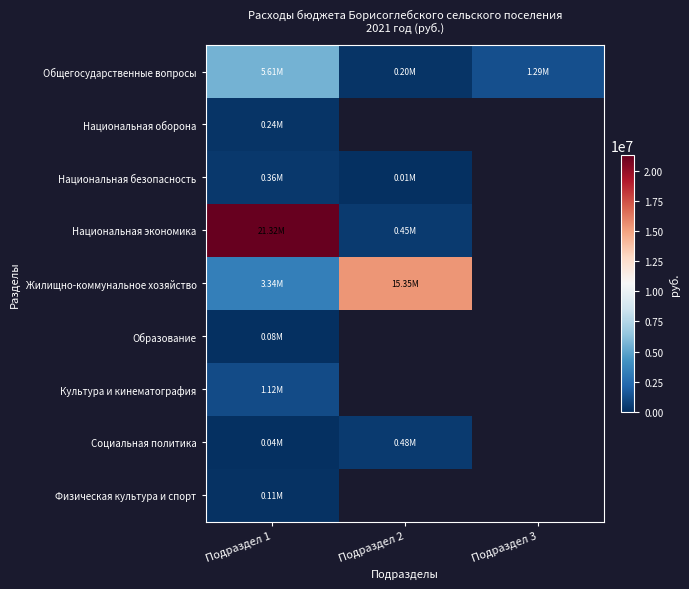

What is the maximum value shown in the chart?

21321350.6